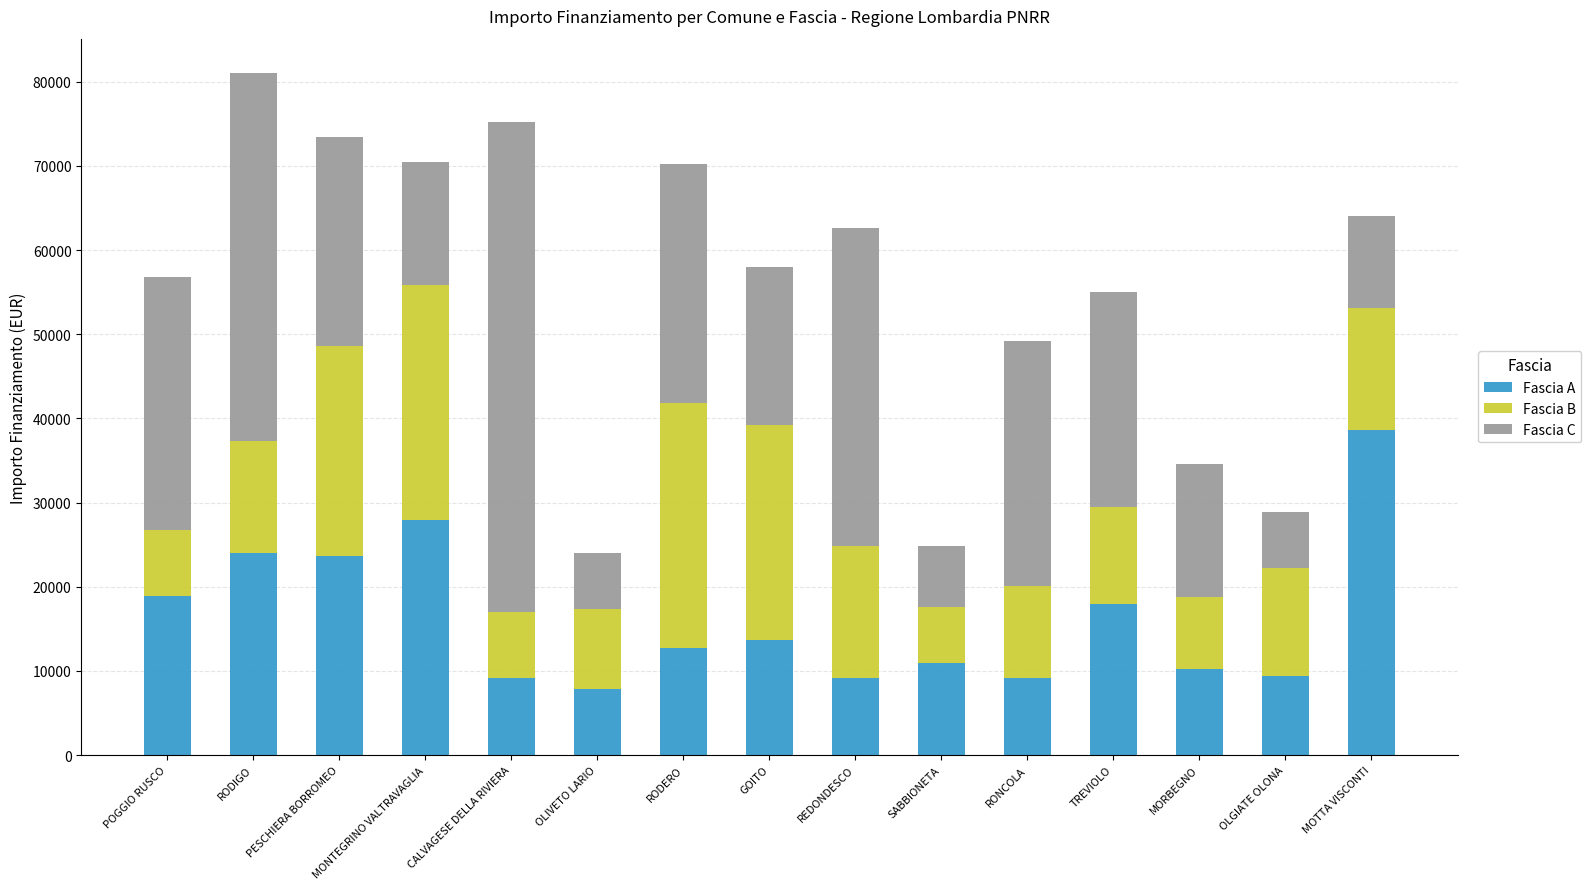

How many bars are there in total?

15